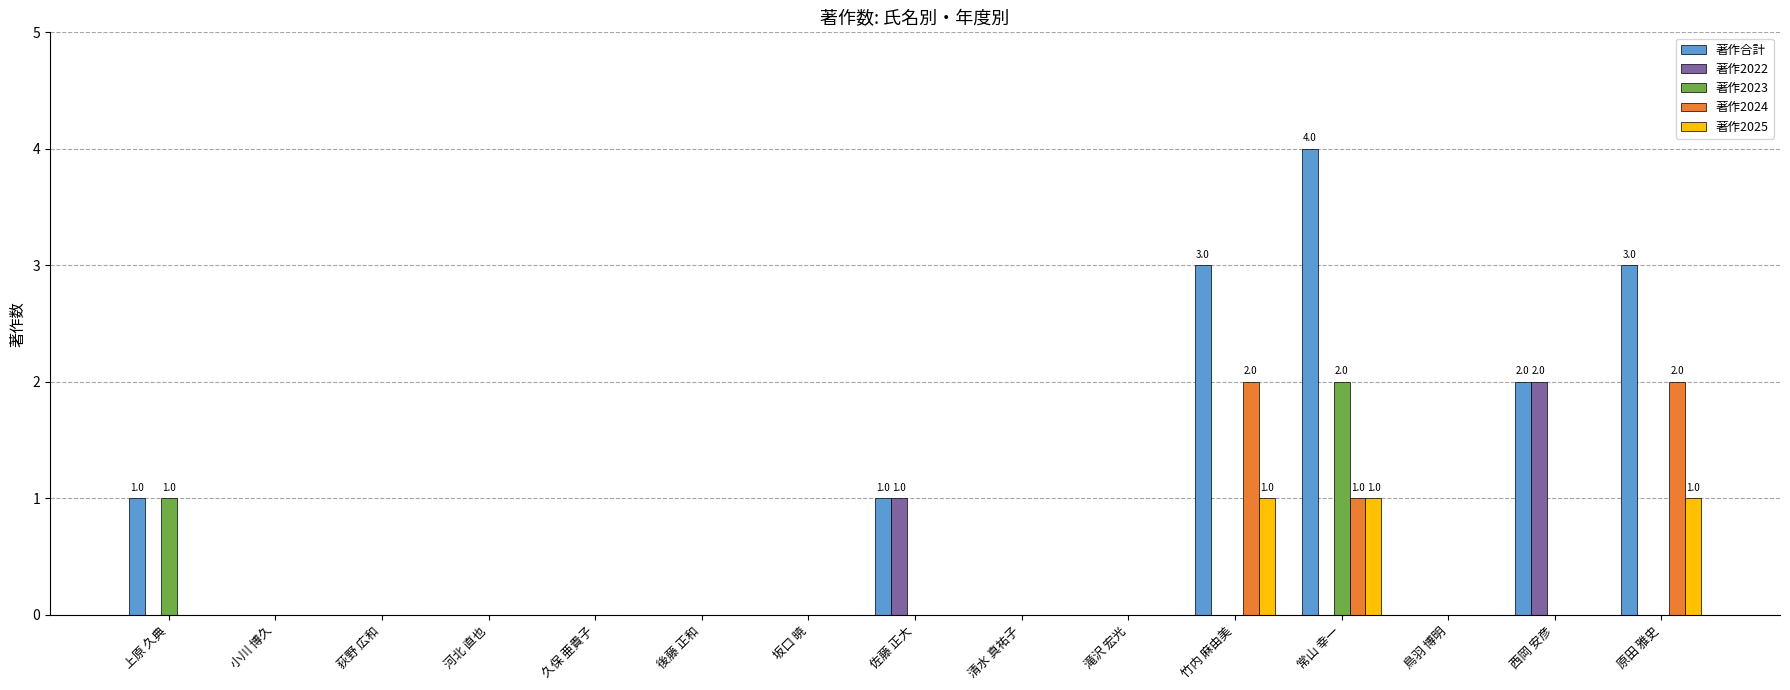

Reading left to right, list all the values displayed in this chart.

著作合計: 1	0	0	0	0	0	0	1	0	0	3	4	0	2	3
著作2022: 0	0	0	0	0	0	0	1	0	0	0	0	0	2	0
著作2023: 1	0	0	0	0	0	0	0	0	0	0	2	0	0	0
著作2024: 0	0	0	0	0	0	0	0	0	0	2	1	0	0	2
著作2025: 0	0	0	0	0	0	0	0	0	0	1	1	0	0	1